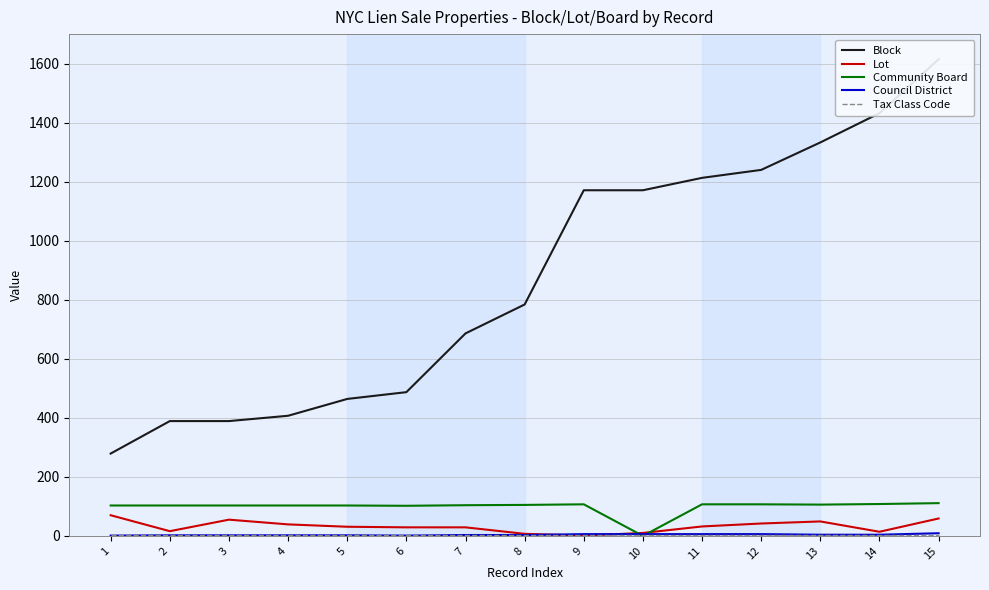

At 8, list the series in order from largest to smallest.

Block, Community Board, Lot, Tax Class Code, Council District